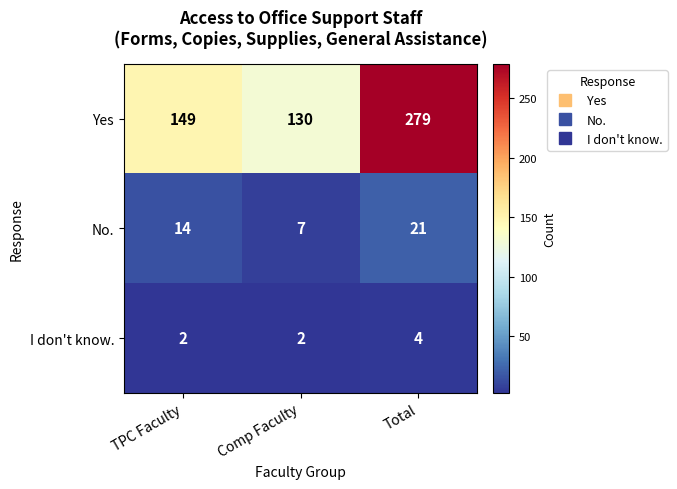

The value of Yes at Total is 151. True or false?

False